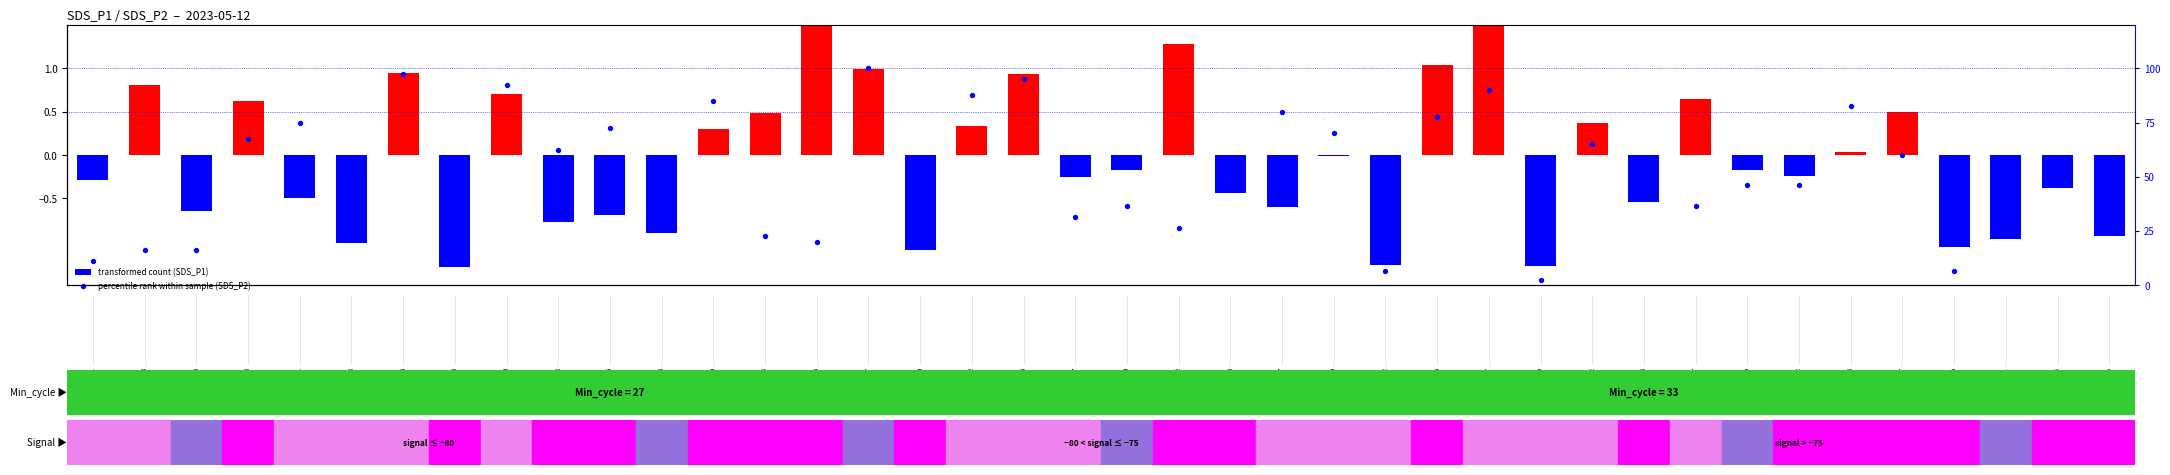

Between 03:19 and 03:29, which series saw the biggest shift?

percentile rank within sample (SDS_P2)